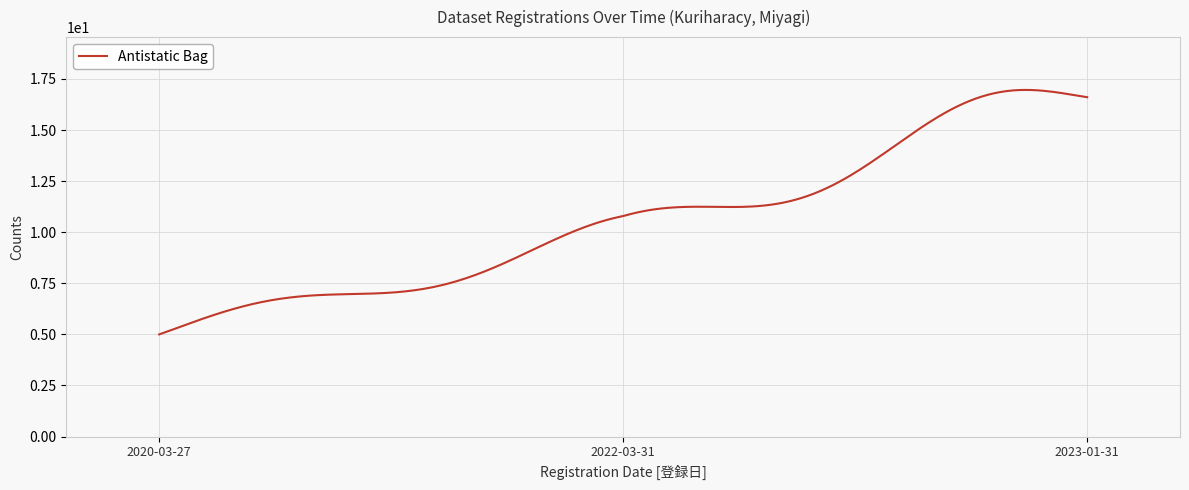

True or false: the data has more than 0 interior local peaks.

True